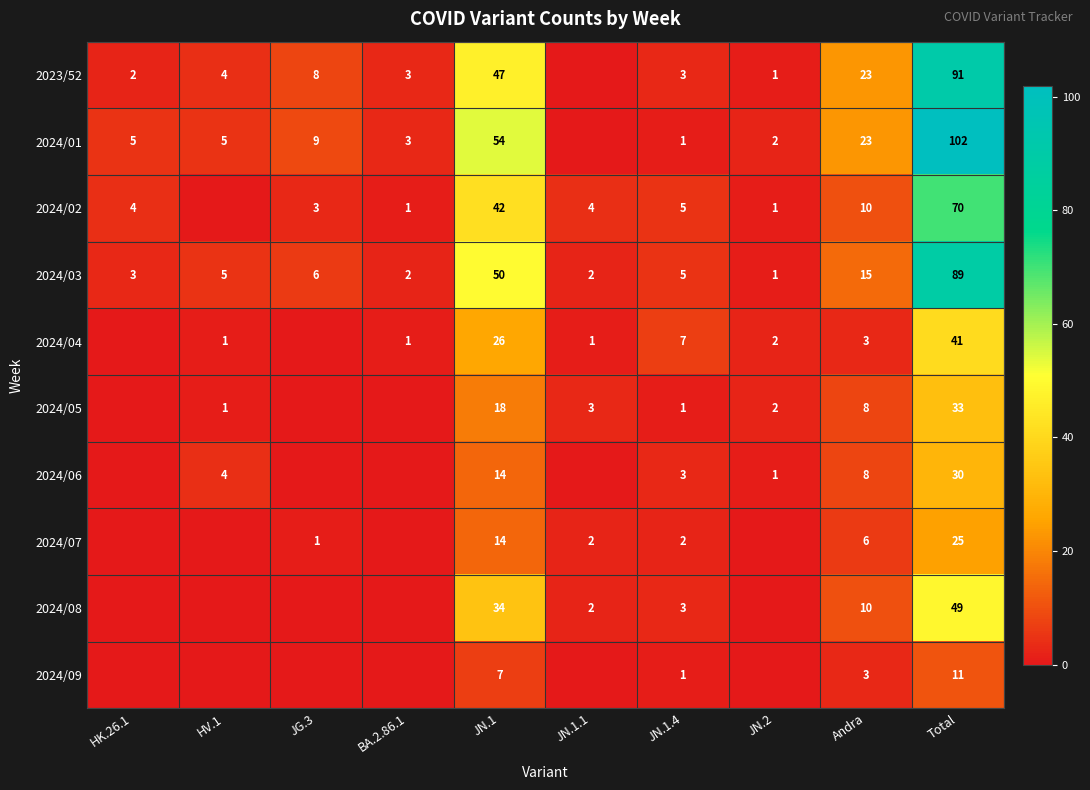

At which category does the chart reach its peak across all series?

Total